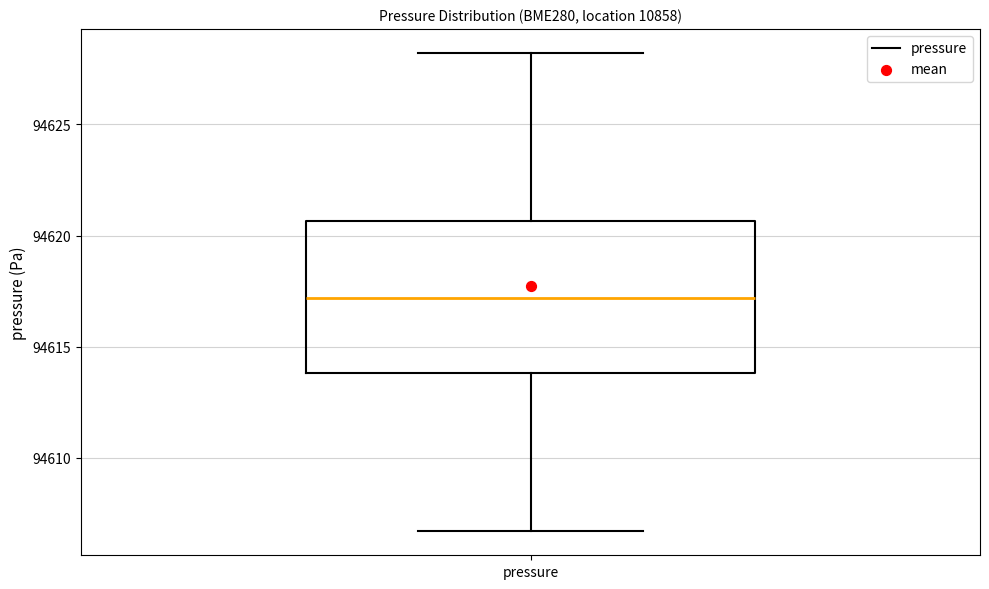

Transcribe this box plot: give where the median line is, the range the box spans, and where the two whiskers end, as read against the y-axis. The values are not printed on the chart, so give them approximately, as read against the axis.

median 94617.0, box 94614.0 to 94620.5, whiskers 94606.5 to 94628.0